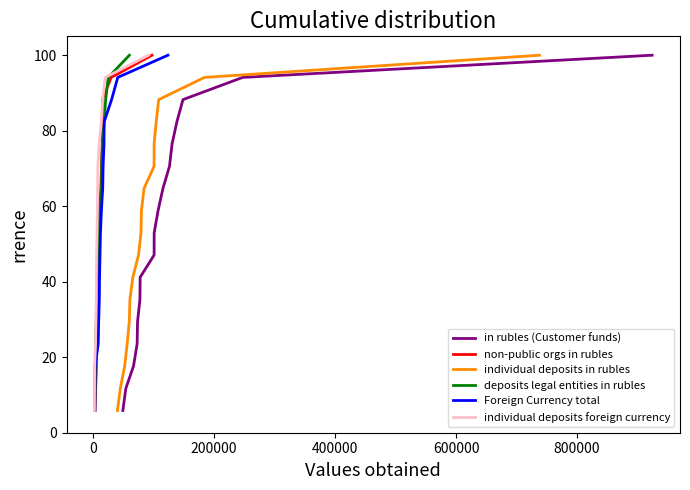

Does the chart display data point markers on the line(s)?

No